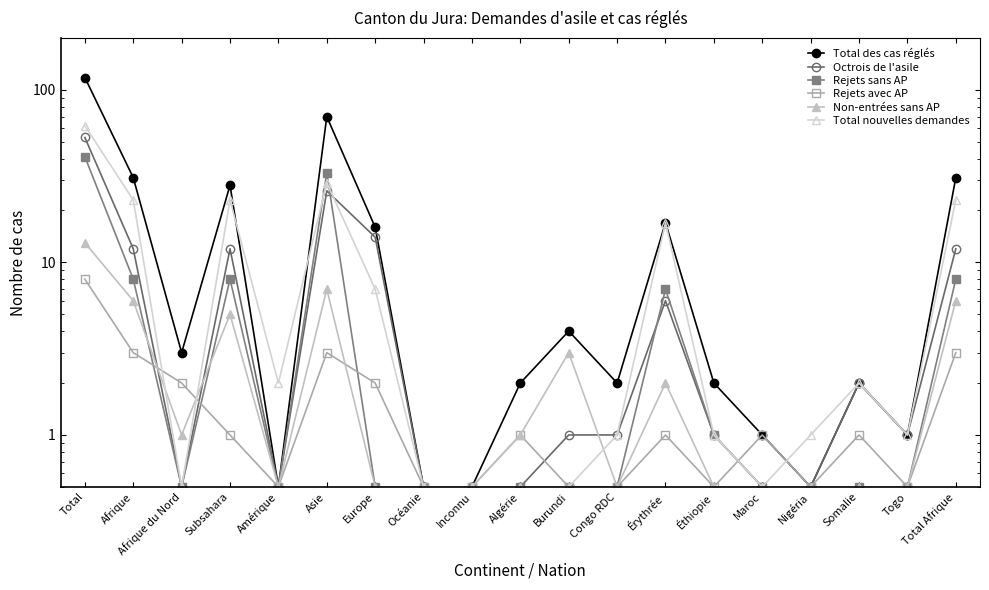

Between which two adjacent categories do Octrois de l'asile and Rejets avec AP first intersect?

Afrique and Afrique du Nord